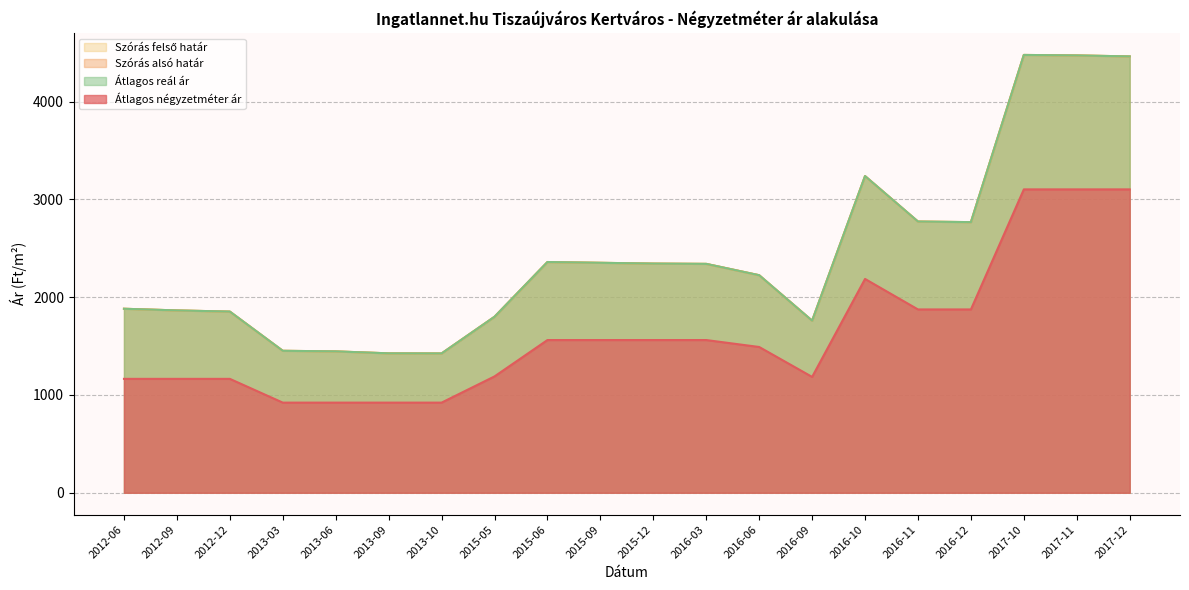

Reading left to right, what are all the values shown in this chart?

Átlagos négyzetméter ár: 1165	1165	1165	922	922	922	922	1190	1562	1562	1562	1562	1491	1185	2187	1875	1875	3103	3103	3103
Szórás alsó határ: 1882	1865	1853	1452	1446	1426	1425	1800	2360	2352	2344	2341	2225	1760	3239	2774	2768	4478	4473	4463
Szórás felső határ: 1882	1865	1853	1452	1446	1426	1425	1800	2360	2352	2344	2341	2225	1760	3239	2774	2768	4478	4473	4463
Átlagos reál ár: 1882	1865	1853	1452	1446	1426	1425	1800	2360	2352	2344	2341	2225	1760	3239	2774	2768	4478	4473	4463